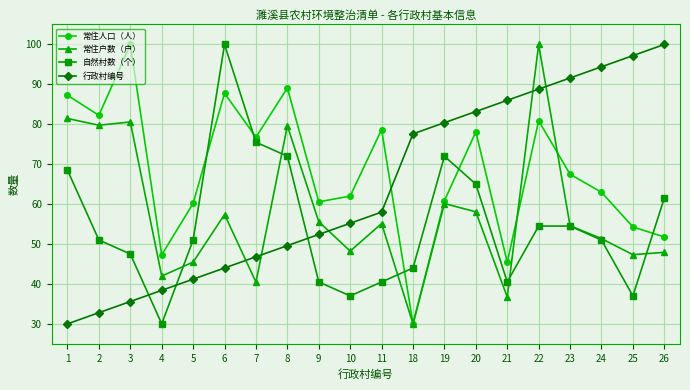

What is the average value of the 常住人口（人） series?

68.2